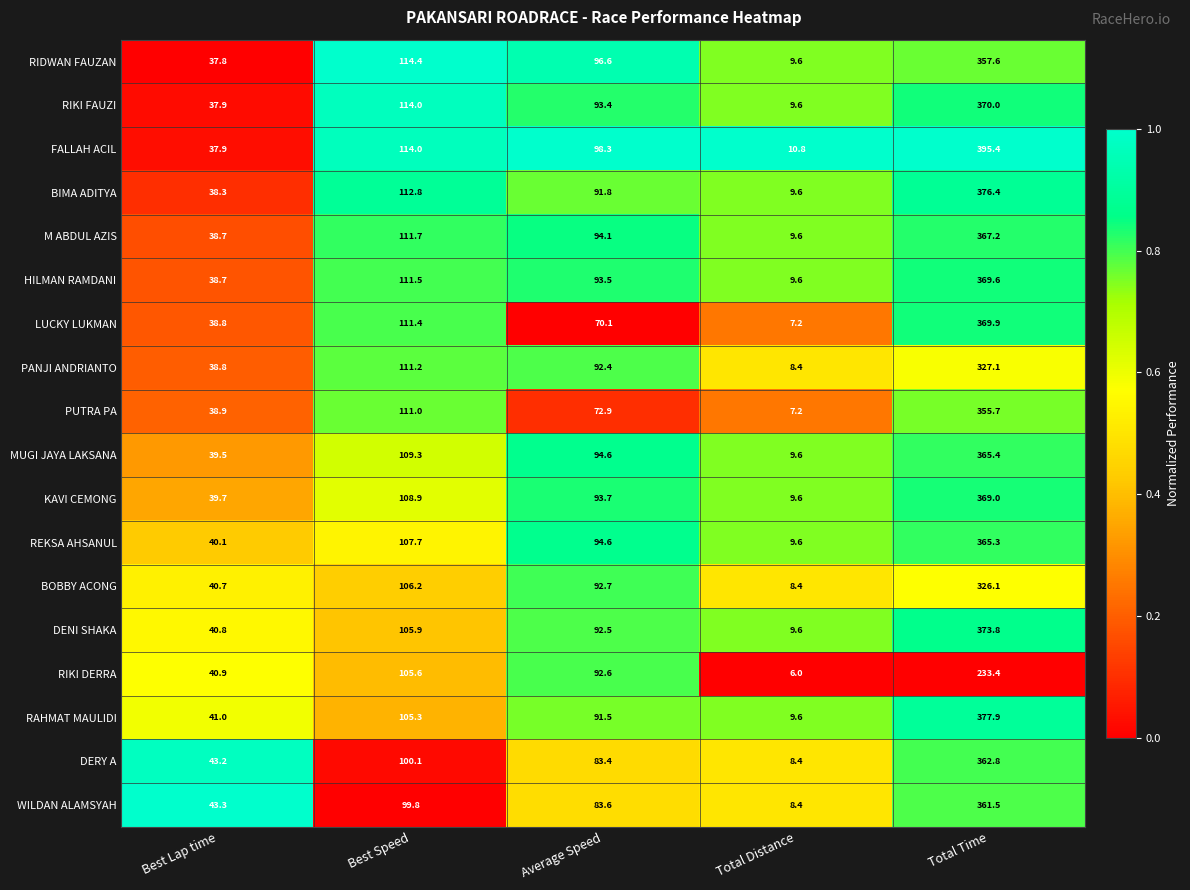

What is the total value across all series at Average Speed?

1622.3